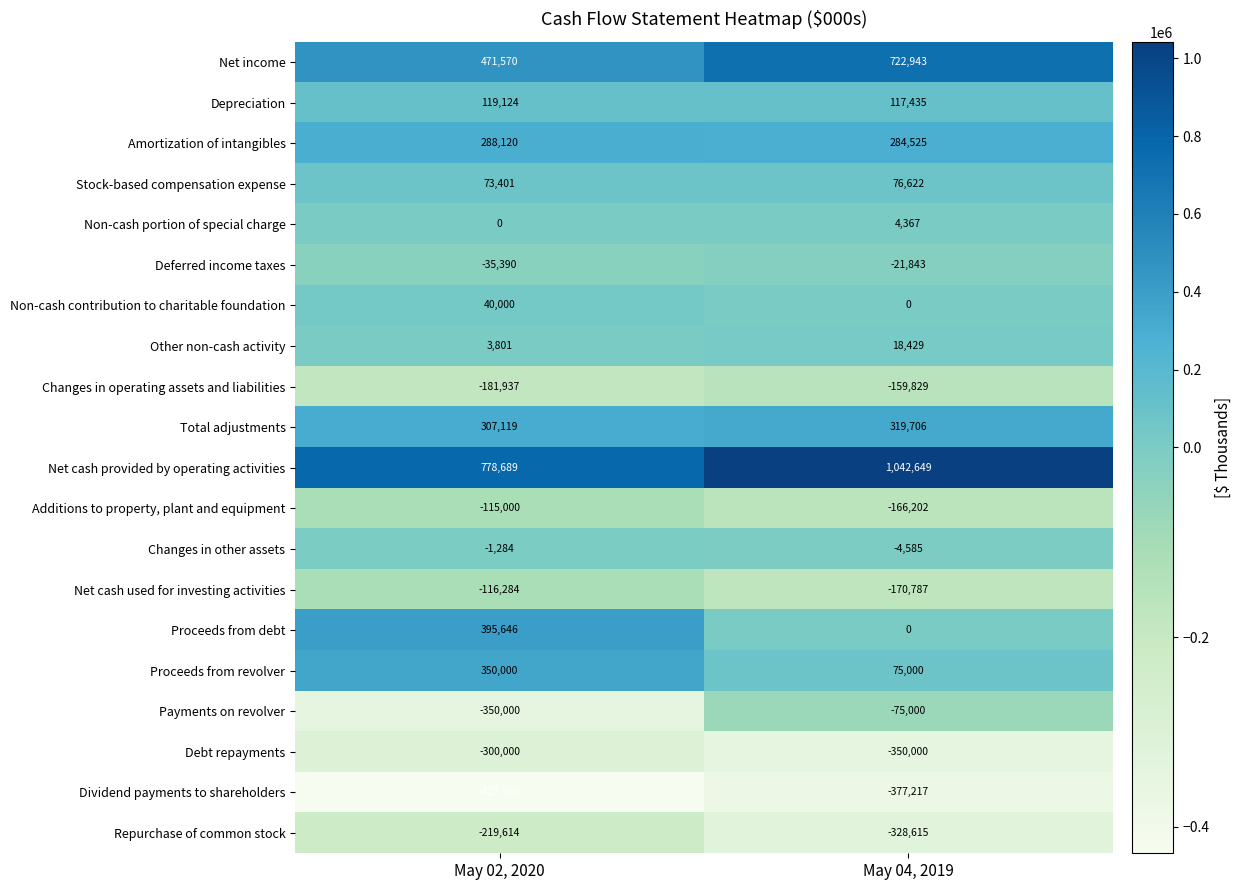

At which category does the chart reach its minimum across all series?

May 02, 2020